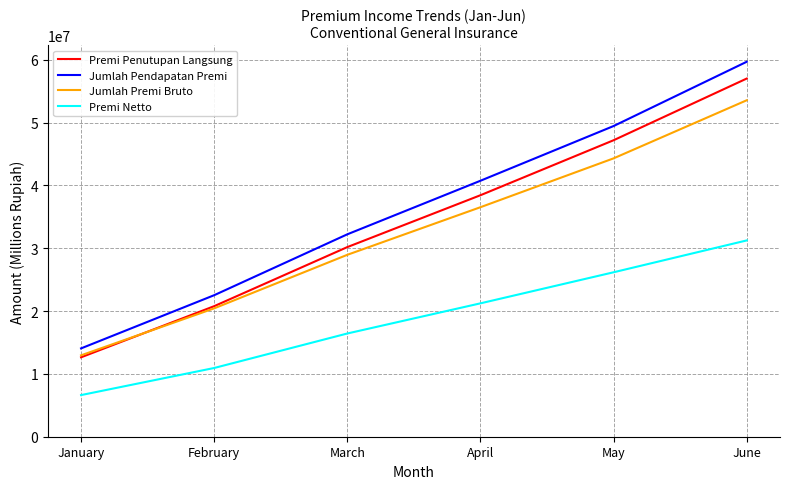

List the labels in order of Premi Penutupan Langsung value, smallest first.

January, February, March, April, May, June